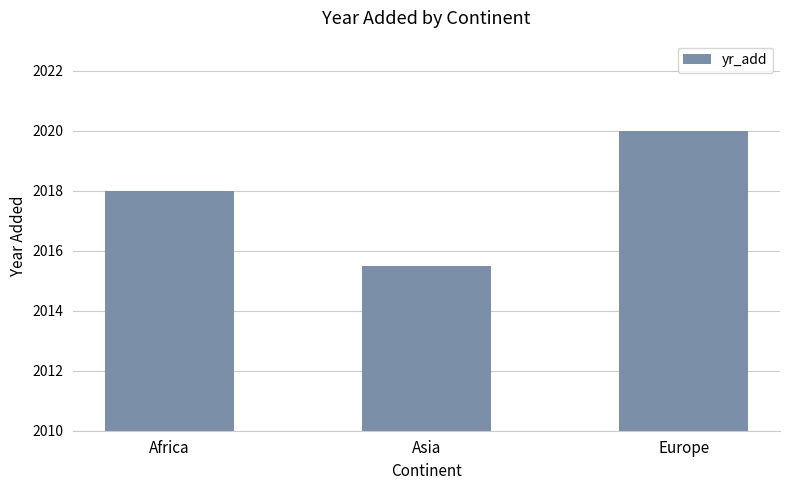

Reading left to right, extract all data points from this chart.

Africa=2018.0	Asia=2015.5	Europe=2020.0